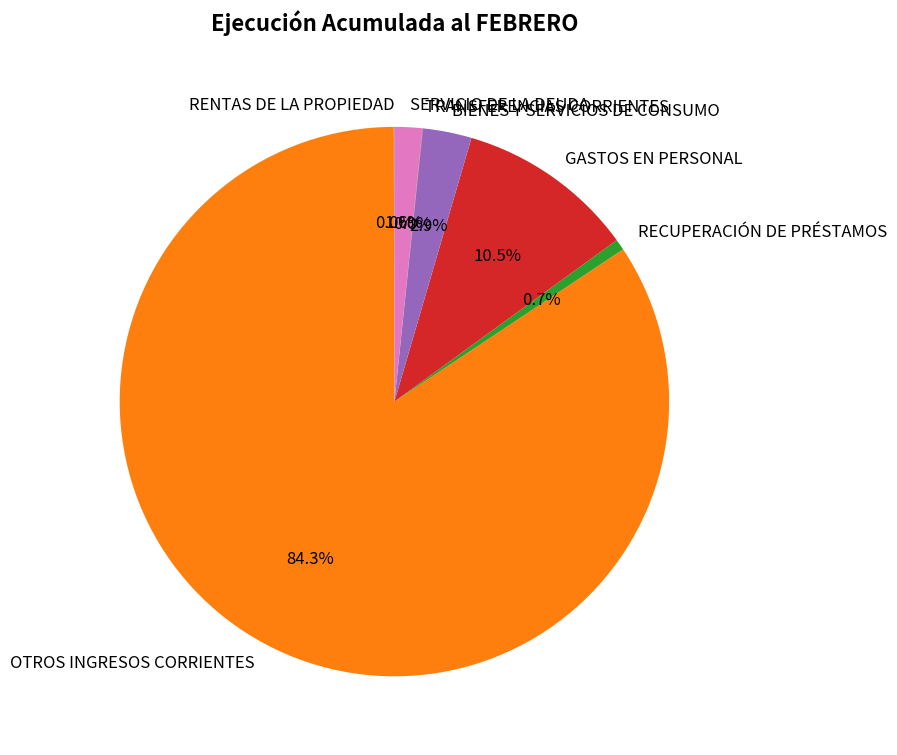

What percentage do RECUPERACIÓN DE PRÉSTAMOS and OTROS INGRESOS CORRIENTES together represent?

85.0%